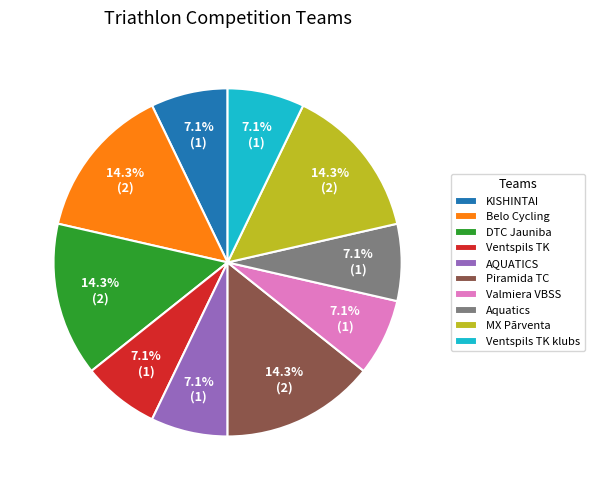

How many slices are in this pie chart?

10